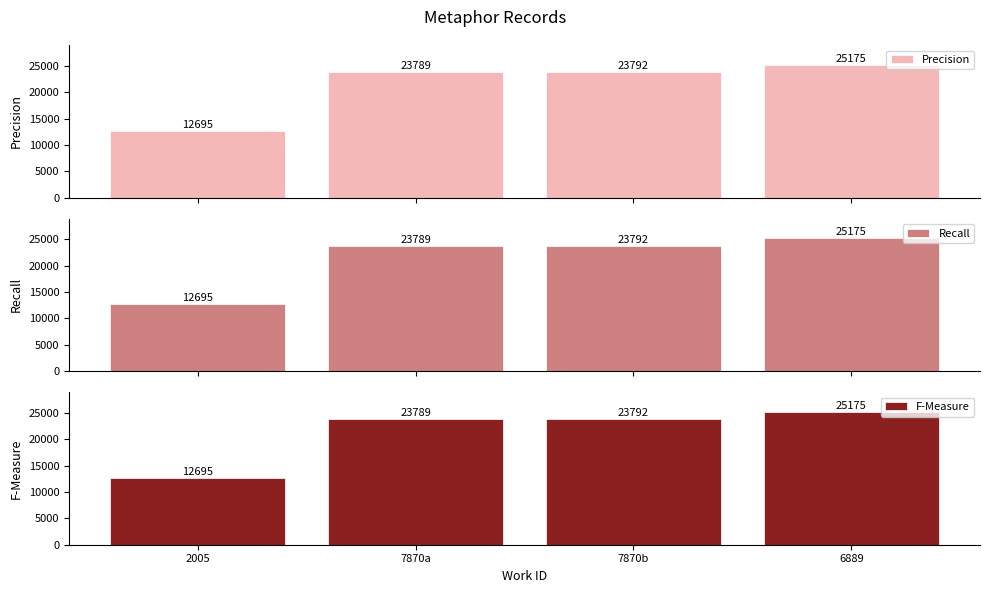

What is the difference between the maximum and minimum values in the Precision series?

12480